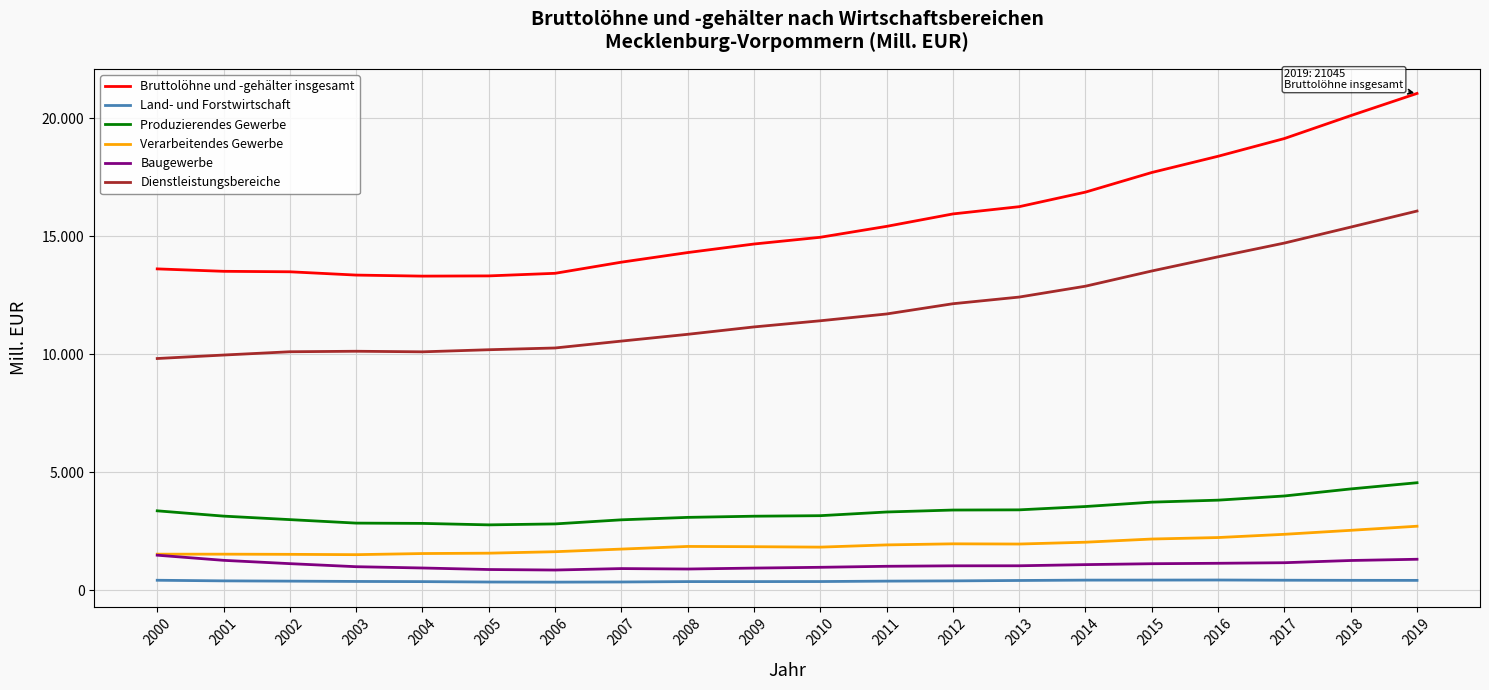

Where is the first local minimum for Verarbeitendes Gewerbe?

2003